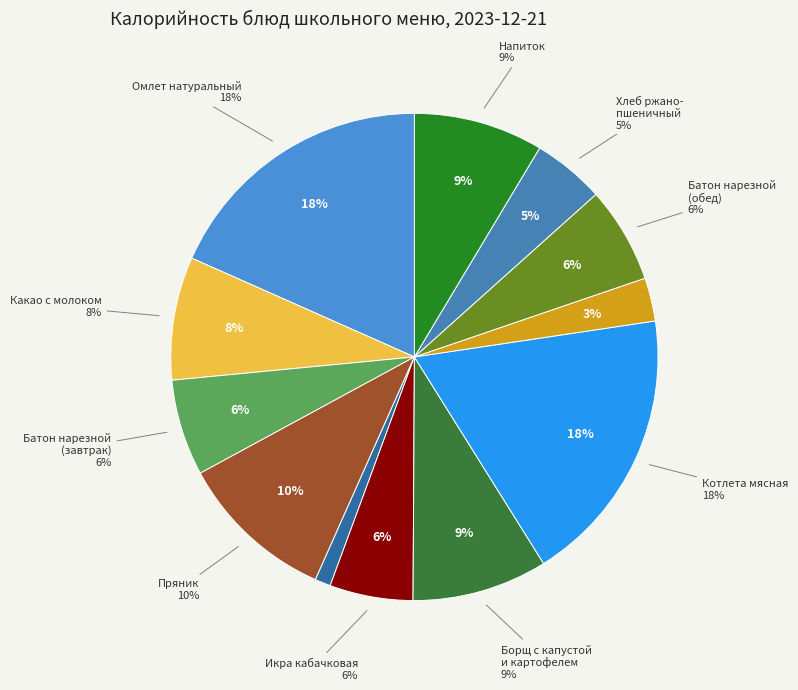

How many slices are in this pie chart?

12